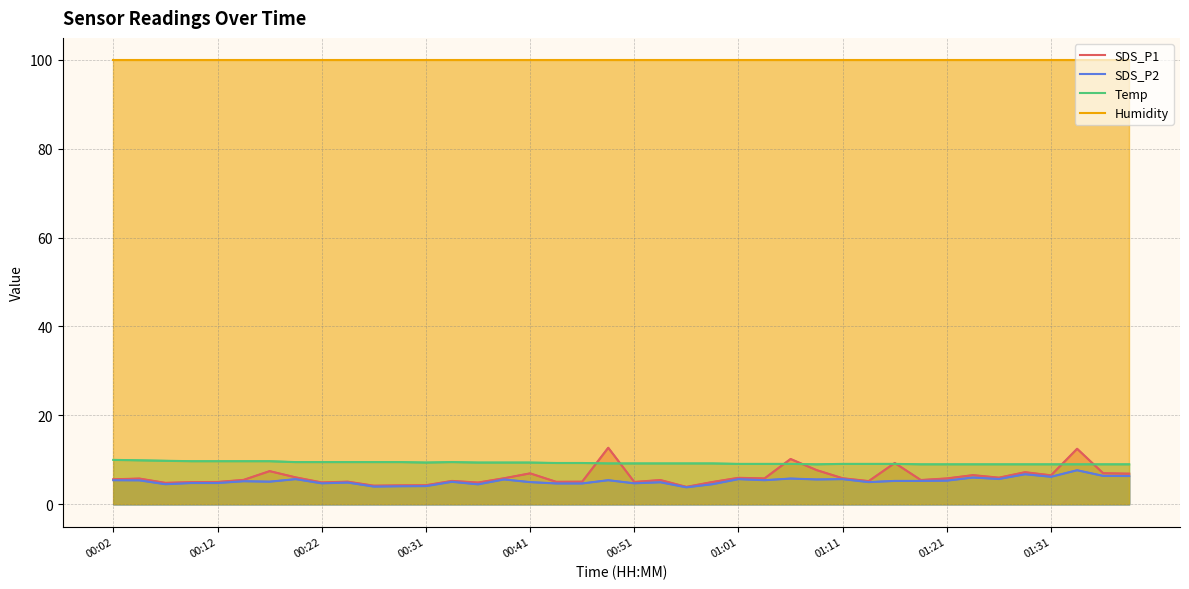

How many lines are shown in the chart?

4